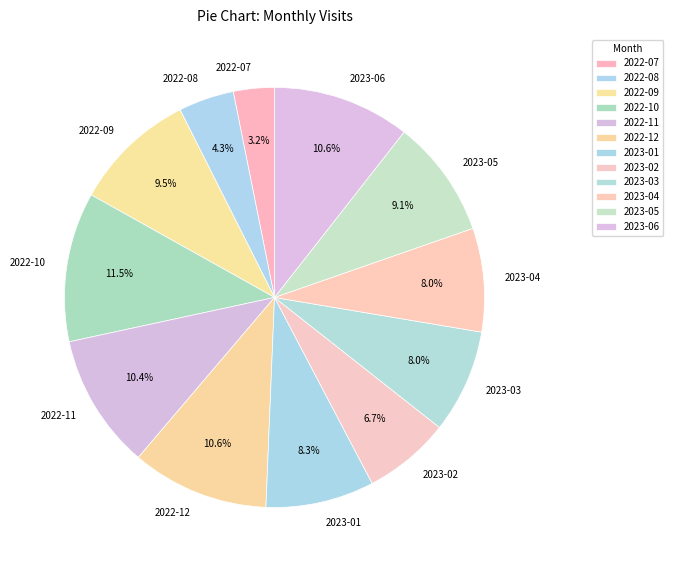

To the nearest percent, what is the difference between the 2023-05 and 2022-11 slice percentages?

1%